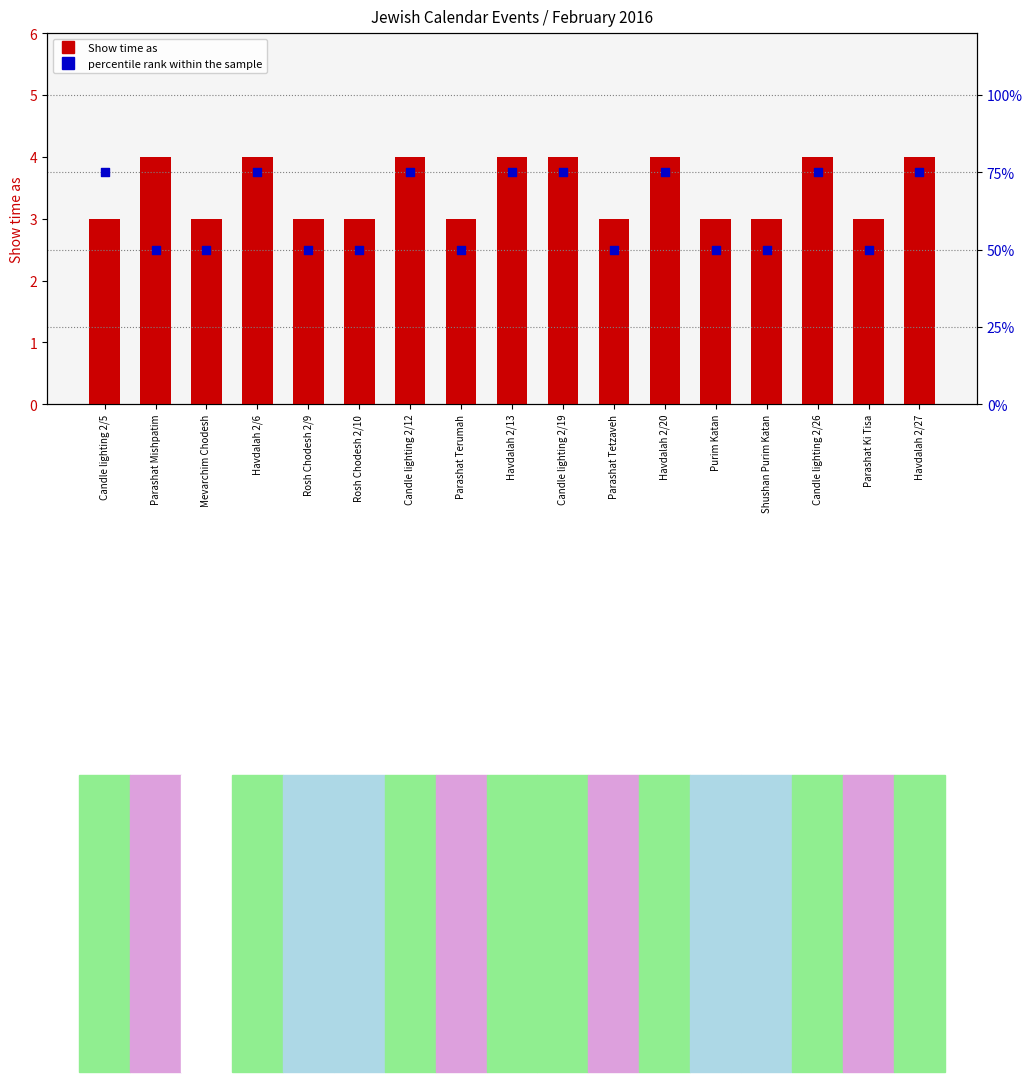

Which series has the largest total across all categories?

percentile rank within the sample